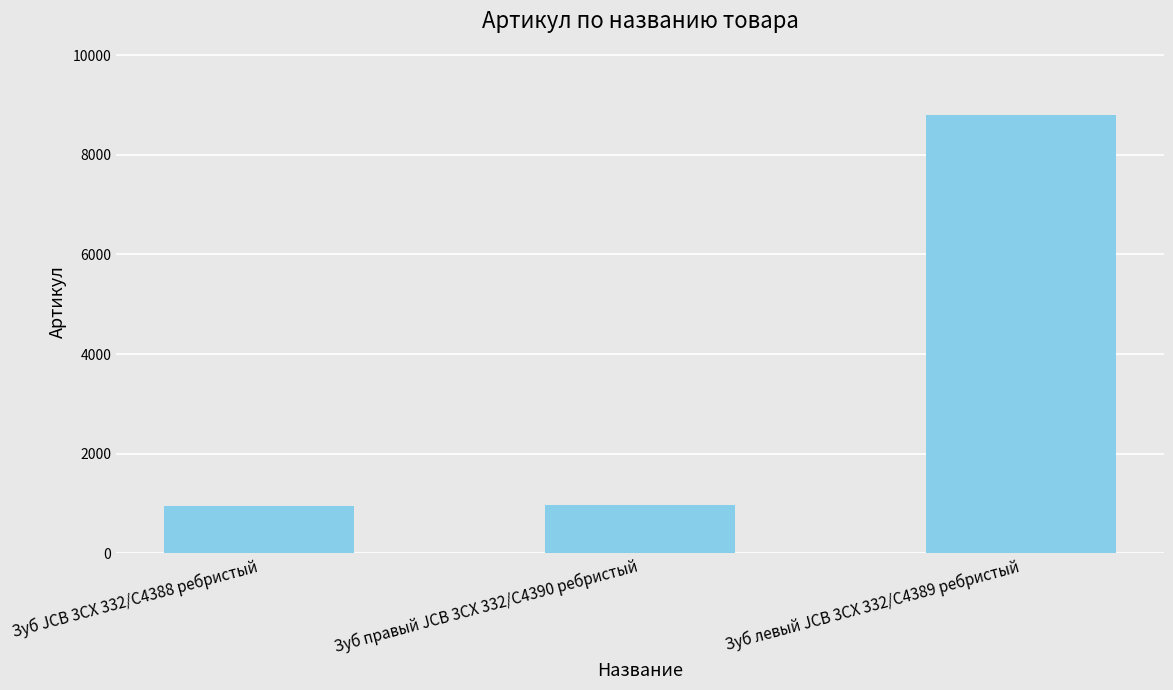

True or false: the data shows 487 at Зуб JCB 3CX 332/C4388 ребристый.

False